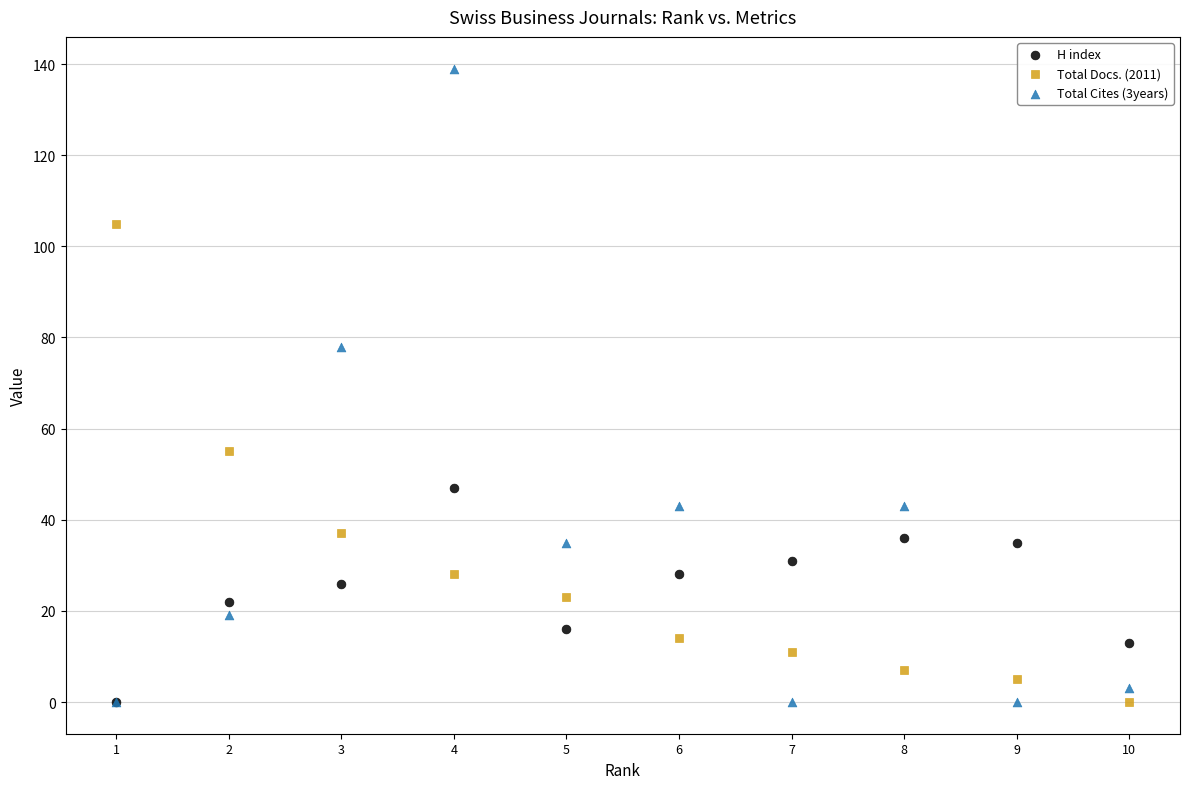

Across all series, what Y value is closest to 69?

78